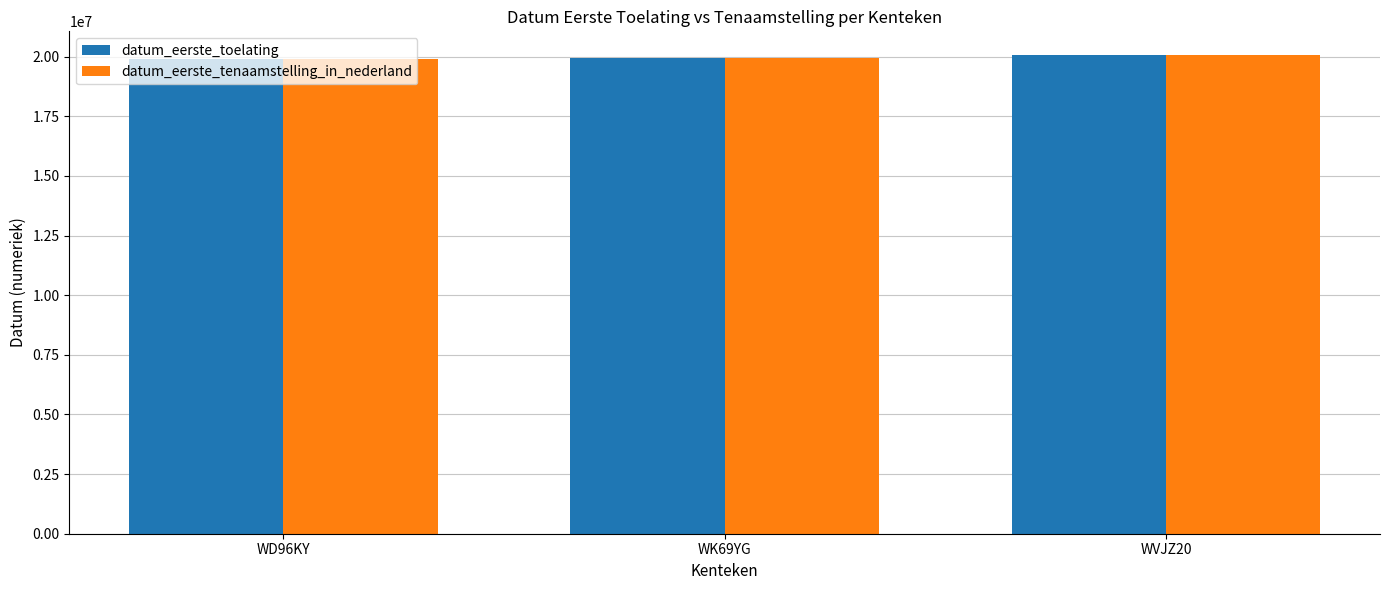

Are the bars horizontal?

No